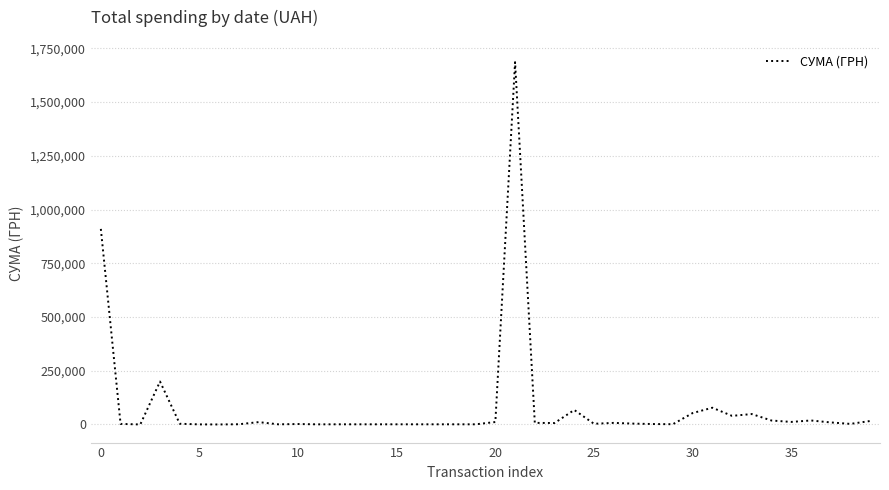

What is the maximum value shown in the chart?

1685843.0